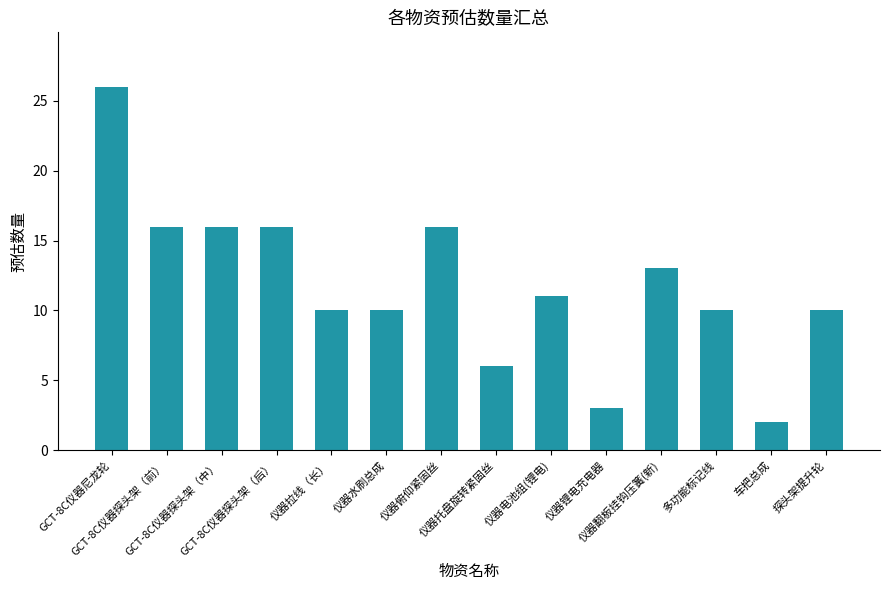

What is the sum of the values at 仪器水刷总成 and 车把总成?

12